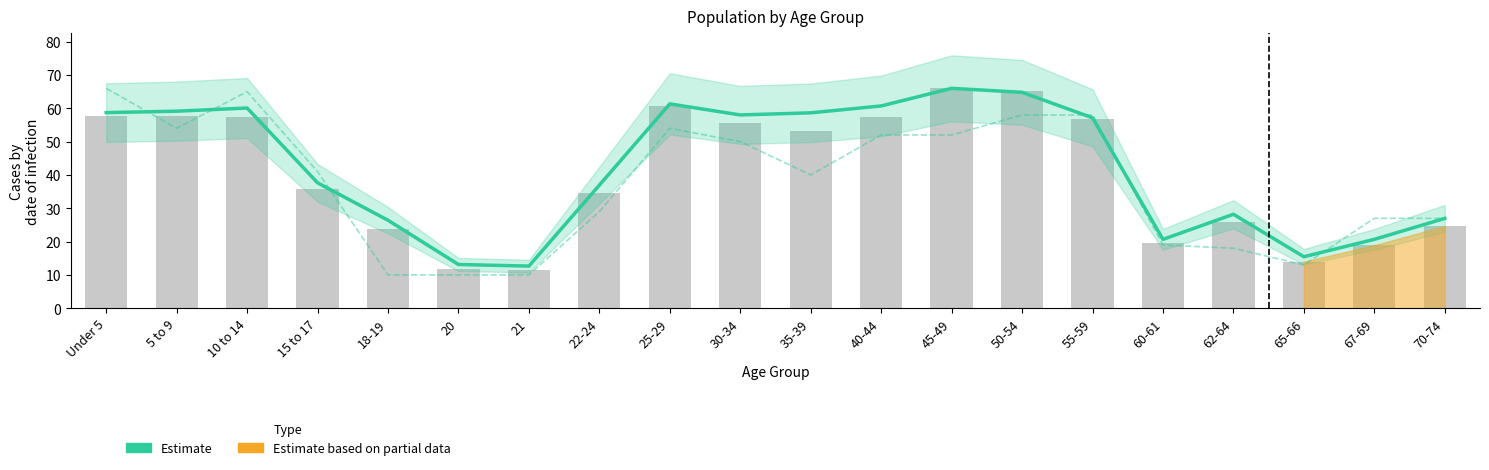

What is the average value of the This Area (scaled) series?

37.6